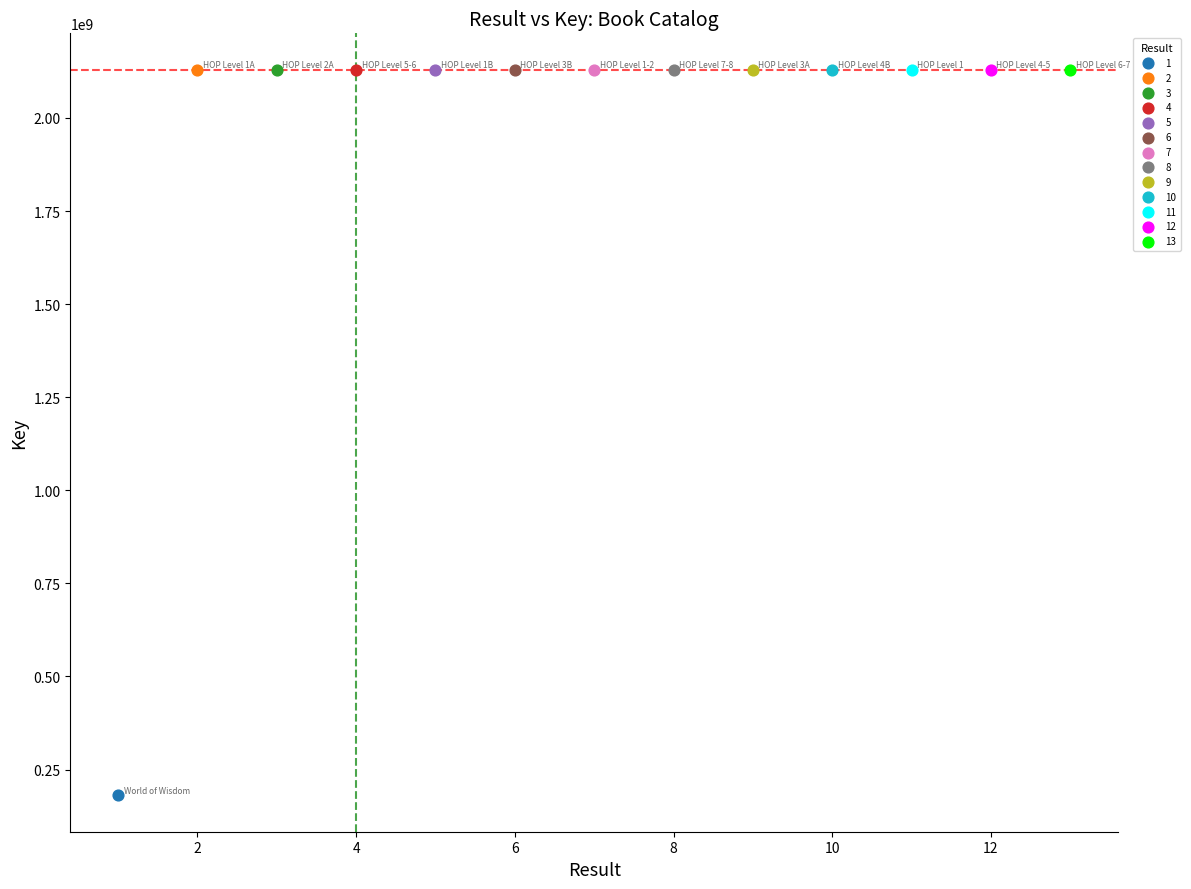

What are all the series names shown in the legend?

1, 2, 3, 4, 5, 6, 7, 8, 9, 10, 11, 12, 13